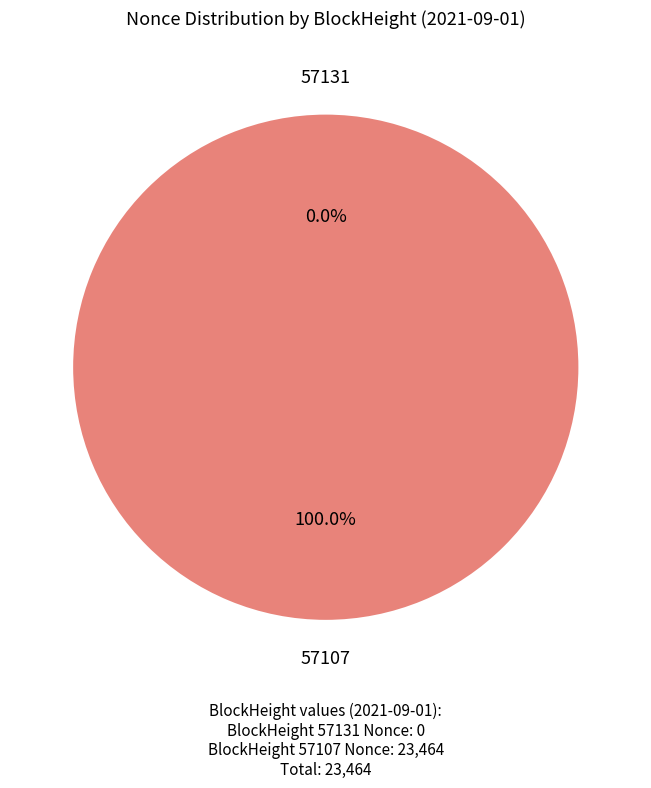

True or false: 57107 accounts for 99% of the total.

False